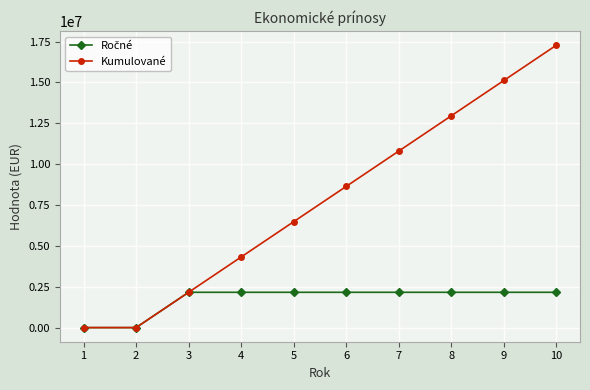

How many data points does each series have?

10